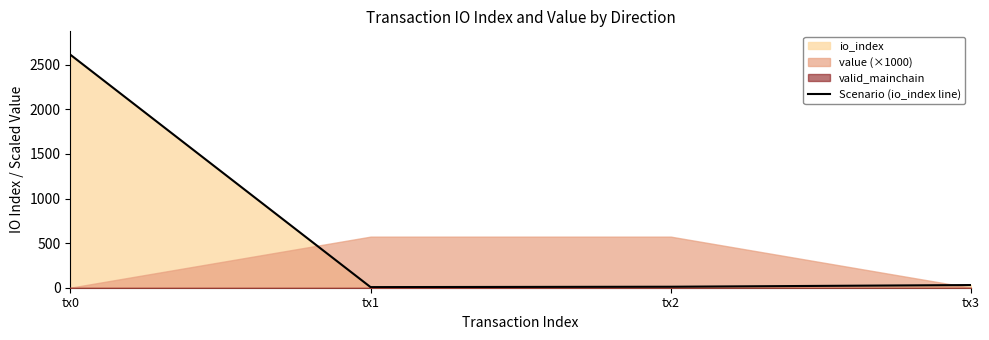

How many interior local valleys (lower than both neighbors) does the data have?

1